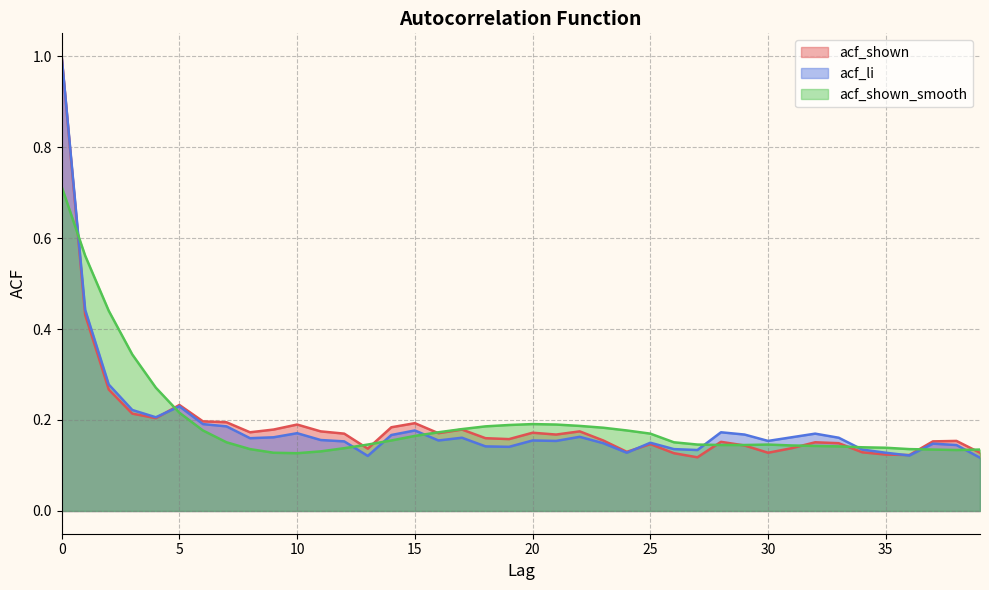

What is the maximum value for acf_shown?

1.0